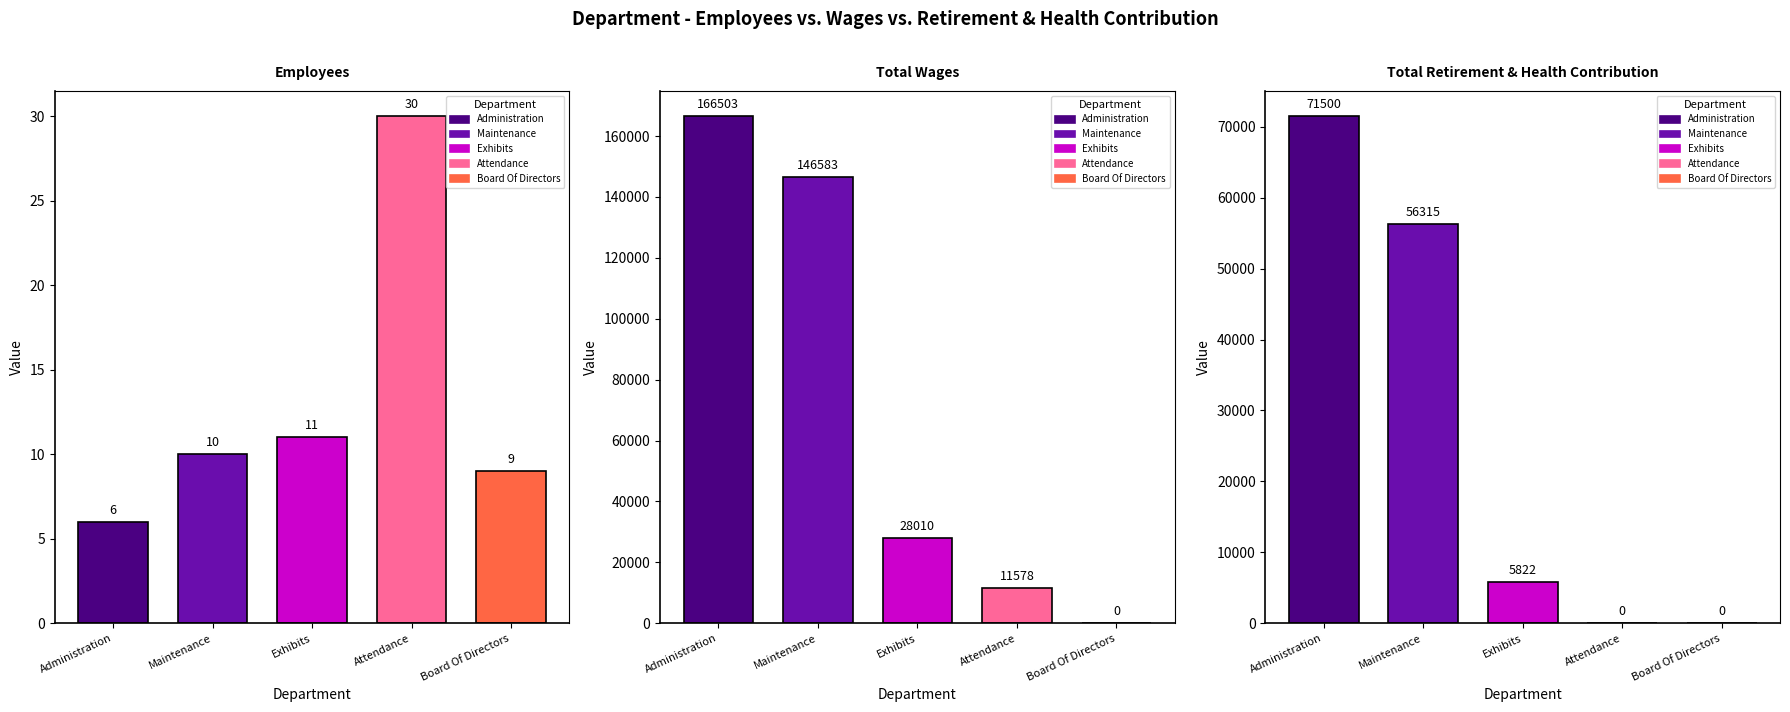

What is the highest value of the Total Wages series?

166503